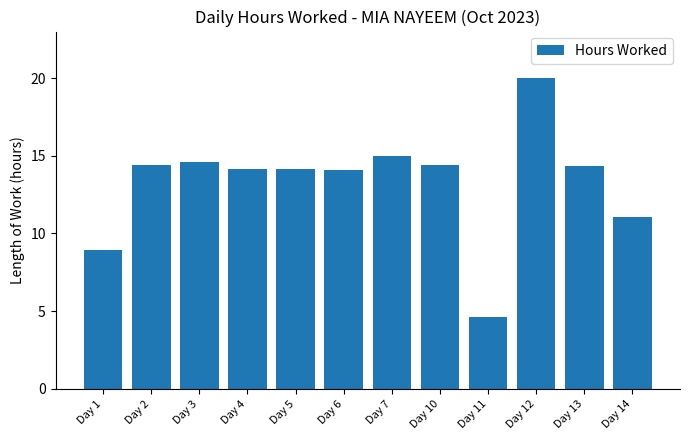

Are the bars grouped side by side (vs. stacked)?

No